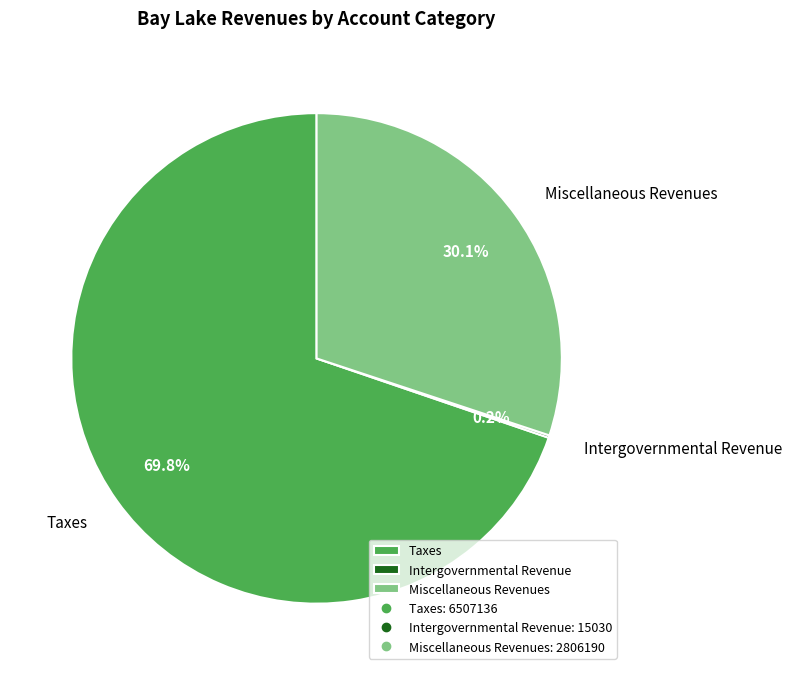

Is Taxes the majority of the pie?

Yes